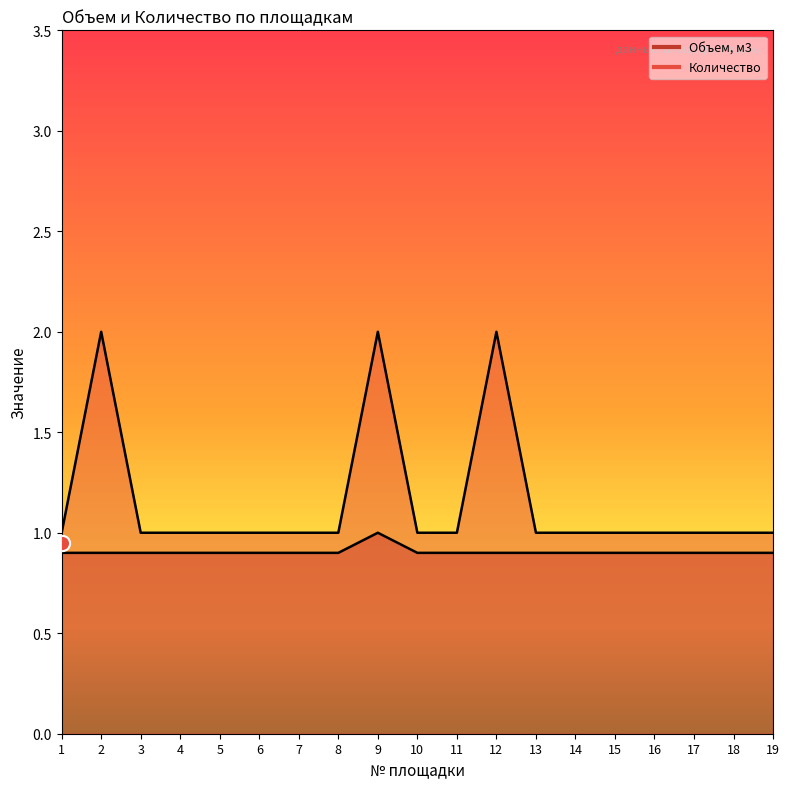

What are all the series names shown in the legend?

Объем, м3, Количество